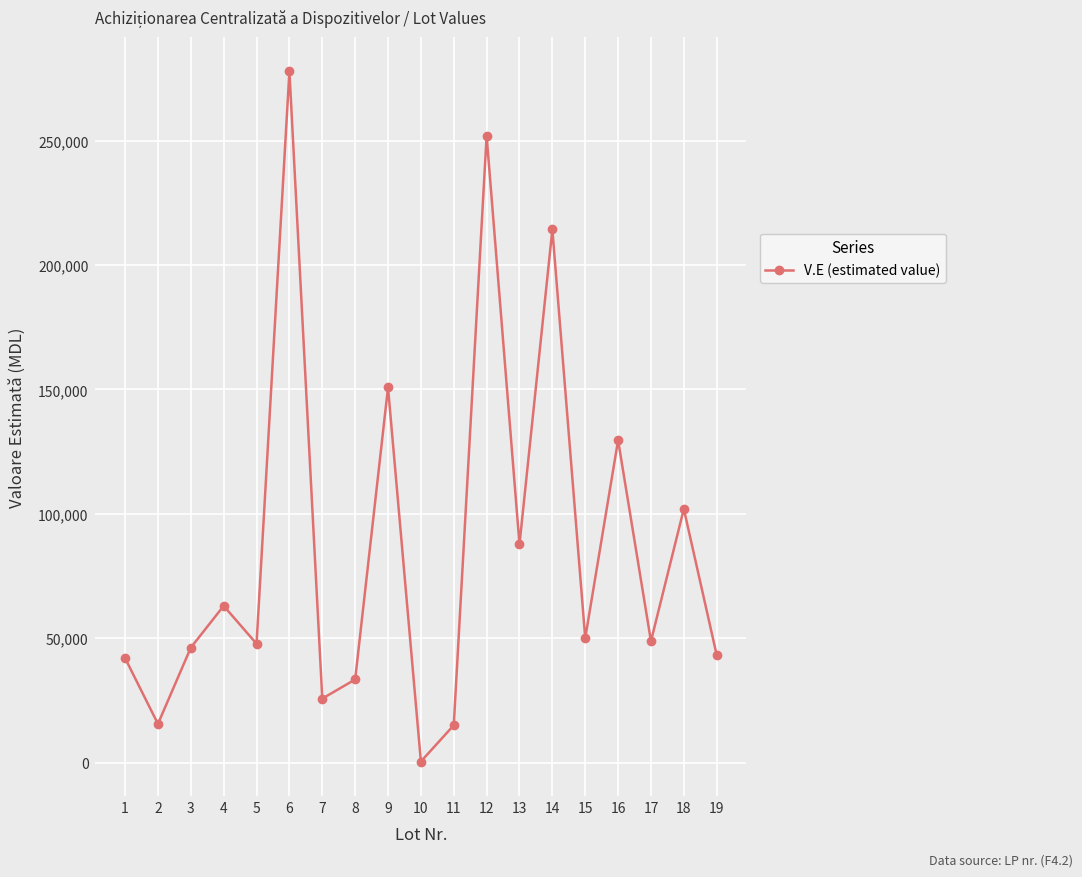

Approximately how many times larger is the value at 8 compared to 19?

0.8